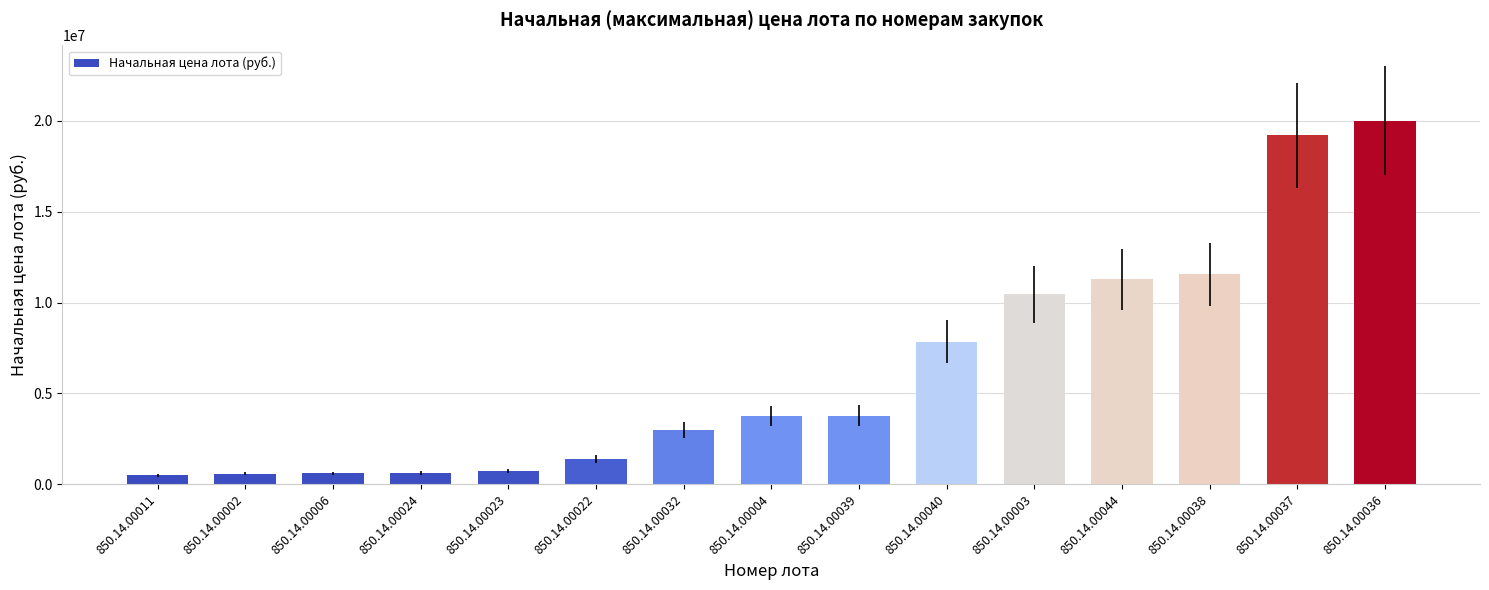

Is it true that the value at 850.14.00023 is 743000?

True